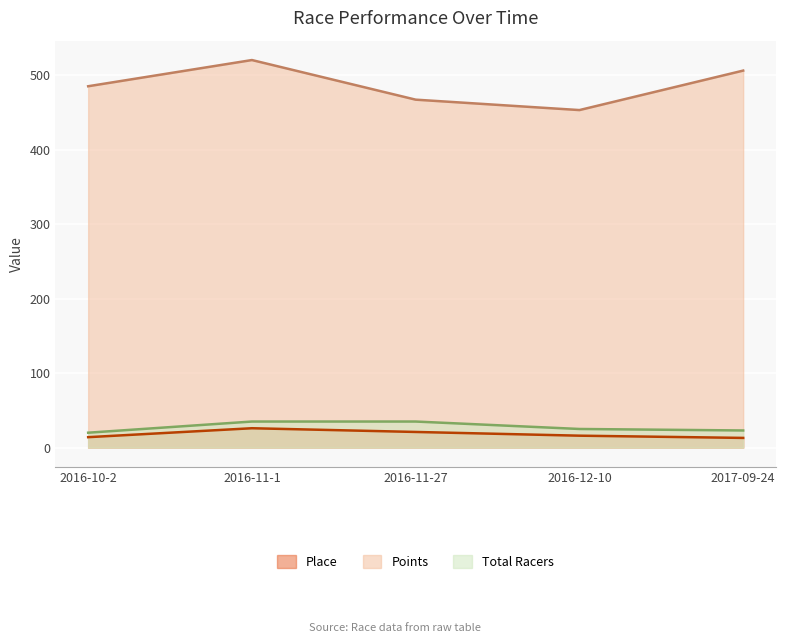

Which label corresponds to the largest value in the chart?

2016-11-1